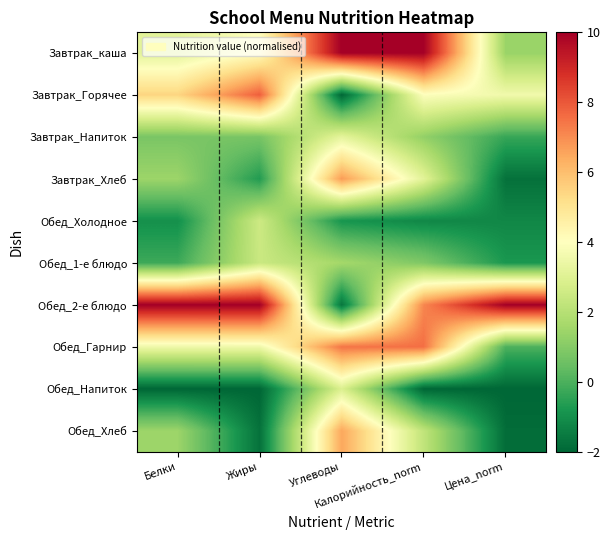

Reading left to right, extract all data points from this chart.

Завтрак_каша: Белки=3.1	Жиры=4.0	Углеводы=10.0	Калорийность_norm=10.0	Цена_norm=1.4
Завтрак_Горячее: Белки=5.4	Жиры=7.9	Углеводы=-2.0	Калорийность_norm=3.9	Цена_norm=3.6
Завтрак_Напиток: Белки=0.8	Жиры=0.8	Углеводы=3.2	Калорийность_norm=1.3	Цена_norm=-0.3
Завтрак_Хлеб: Белки=1.4	Жиры=-0.7	Углеводы=6.7	Калорийность_norm=3.1	Цена_norm=-1.7
Обед_Холодное: Белки=-1.0	Жиры=2.5	Углеводы=-0.8	Калорийность_norm=-1.2	Цена_norm=-1.2
Обед_1-е блюдо: Белки=-0.2	Жиры=2.4	Углеводы=1.6	Калорийность_norm=0.9	Цена_norm=-0.8
Обед_2-е блюдо: Белки=10.0	Жиры=10.0	Углеводы=-1.6	Калорийность_norm=7.1	Цена_norm=10.0
Обед_Гарнир: Белки=3.5	Жиры=3.5	Углеводы=7.4	Калорийность_norm=7.6	Цена_norm=0.0
Обед_Напиток: Белки=-2.0	Жиры=-2.0	Углеводы=2.9	Калорийность_norm=-2.0	Цена_norm=-2.0
Обед_Хлеб: Белки=1.4	Жиры=-1.7	Углеводы=6.5	Калорийность_norm=2.2	Цена_norm=-1.8